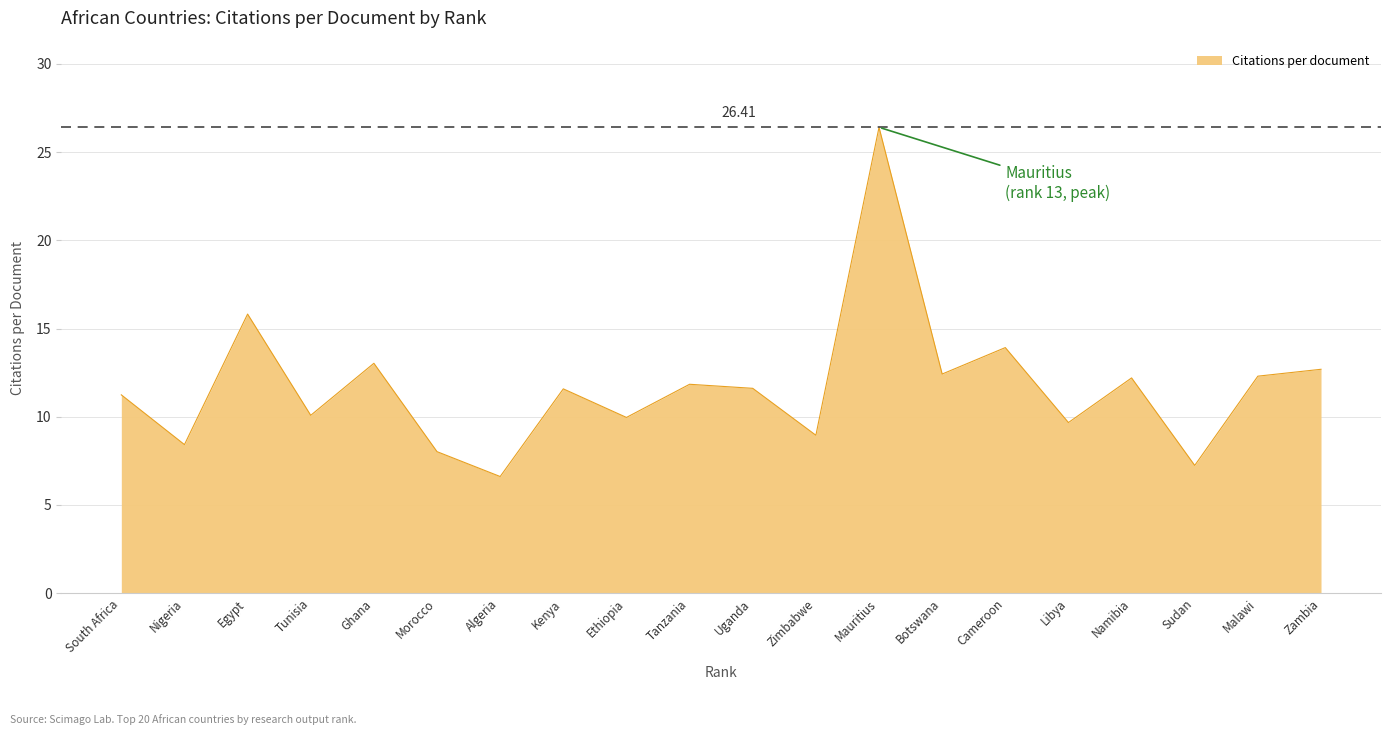

What is the approximate value at Nigeria?

8.4